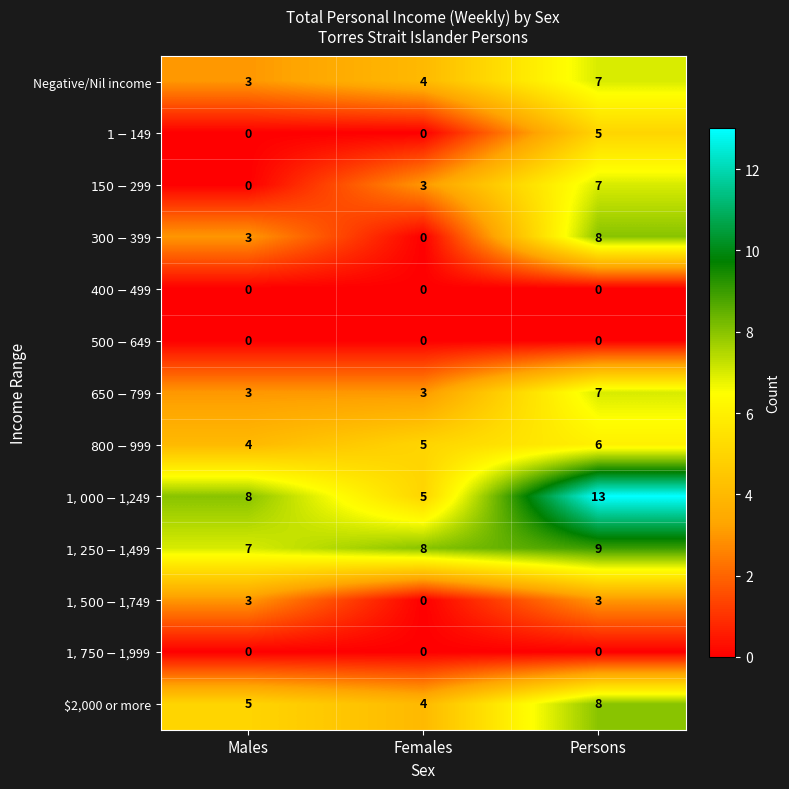

How many data points does each series have?

3